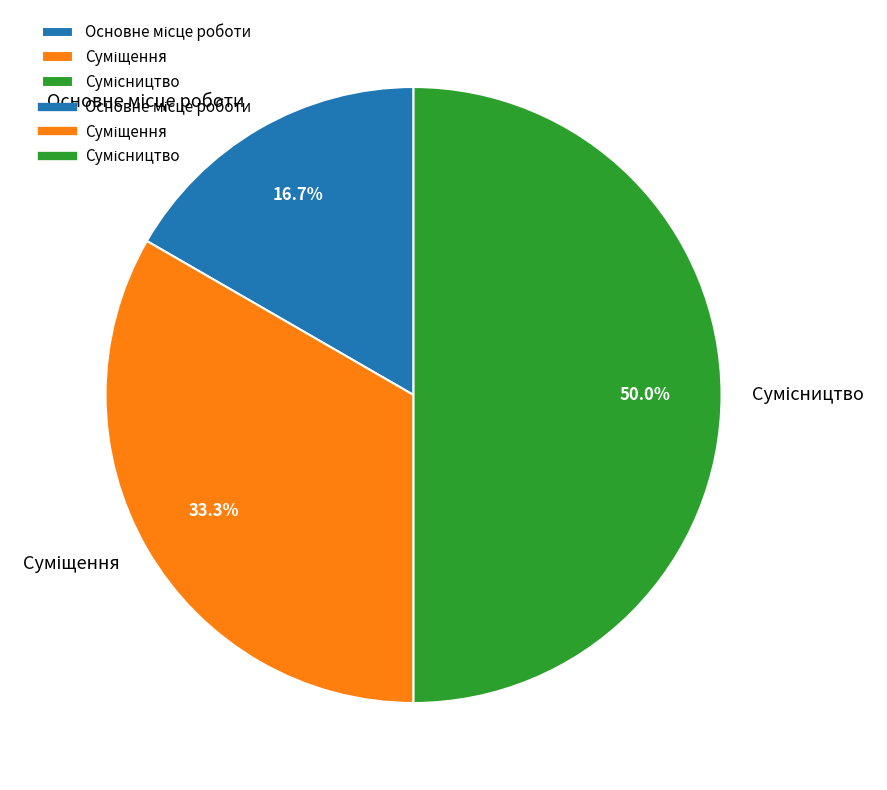

What is the change in value from Суміщення to Сумісництво?

+1